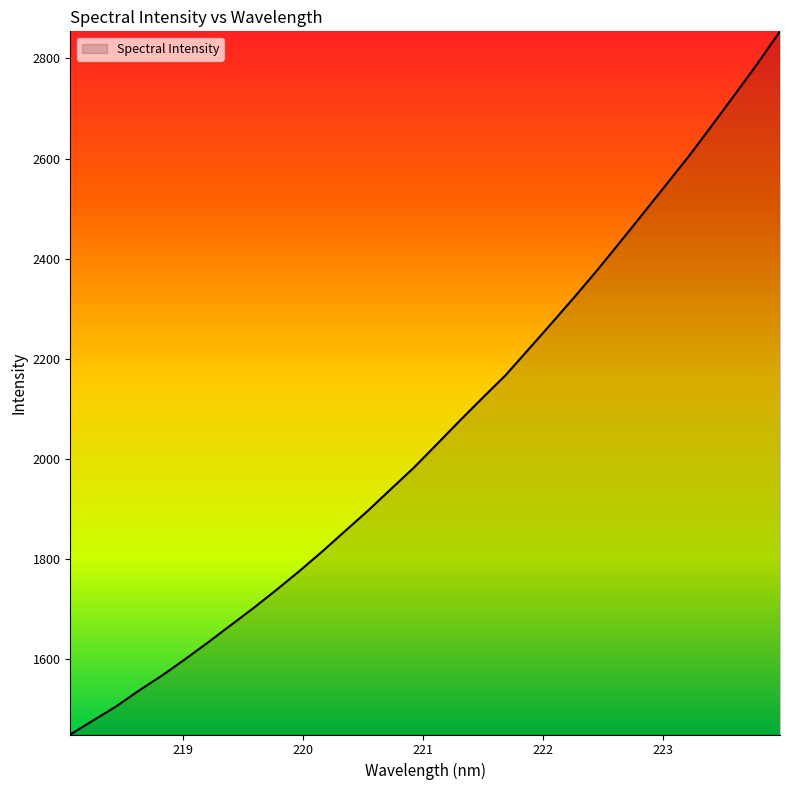

What is the sum of all values?

65823.5